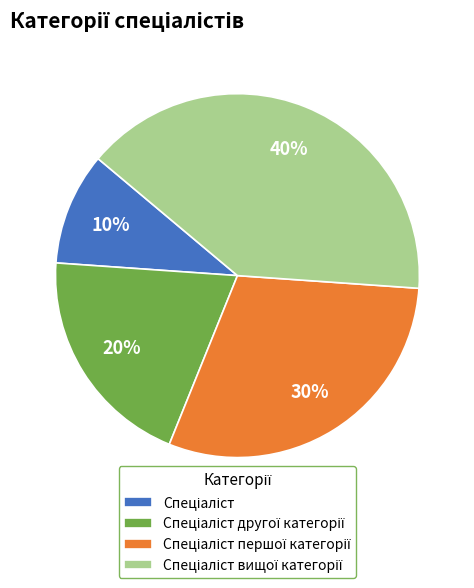

How many slices are in this pie chart?

4